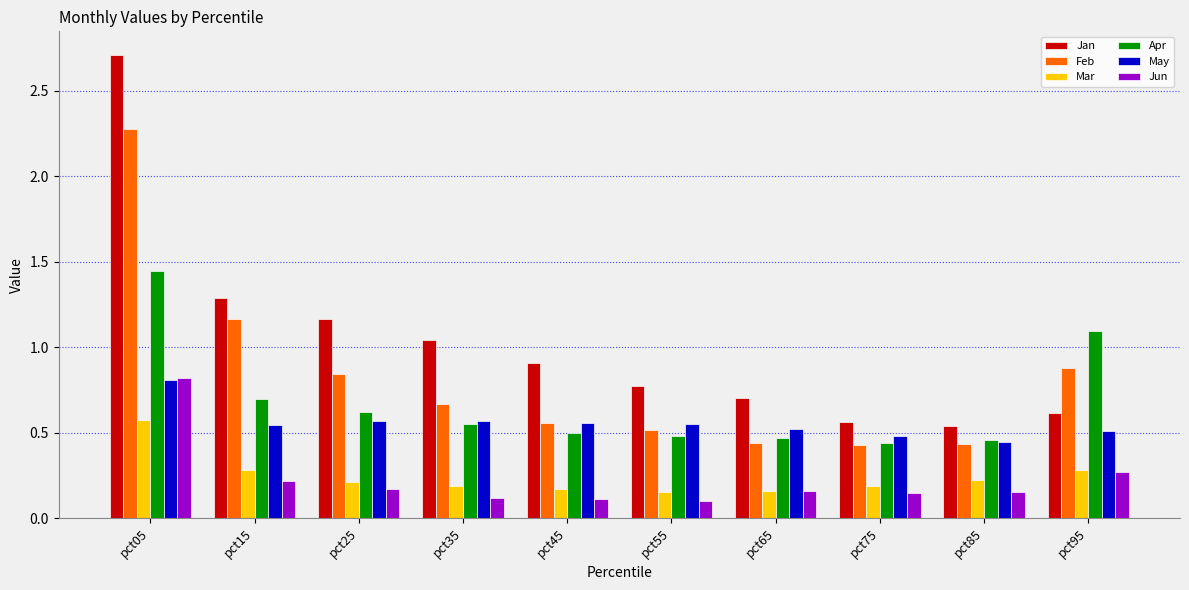

Is the value of May at pct05 greater than the value of Jan at pct45?

No